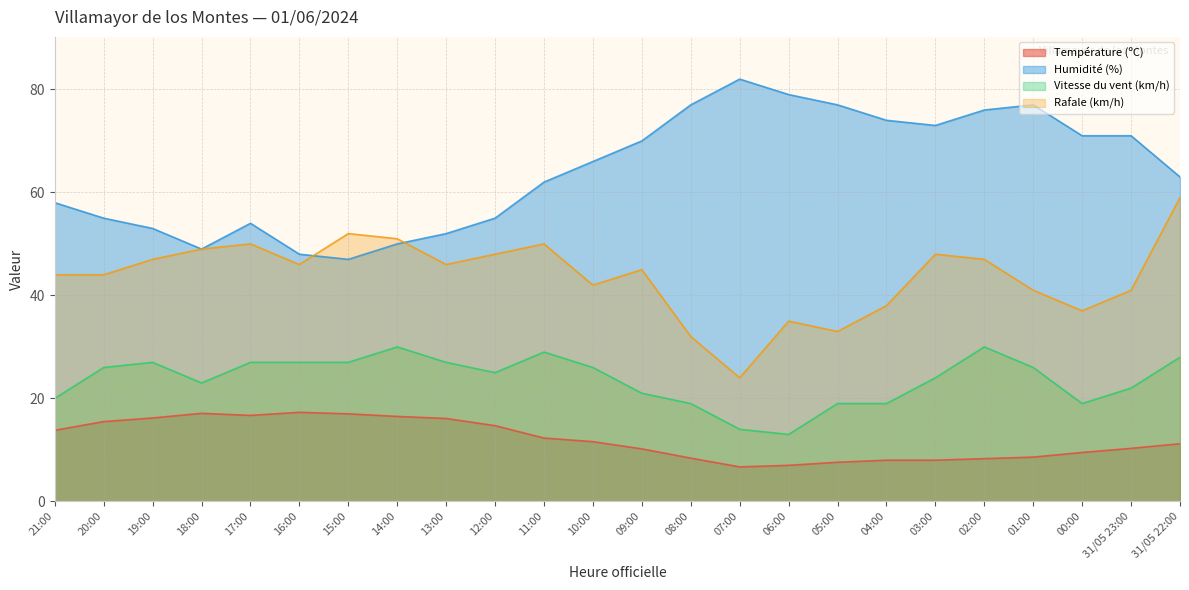

Between 16:00 and 02:00, which is larger?

16:00